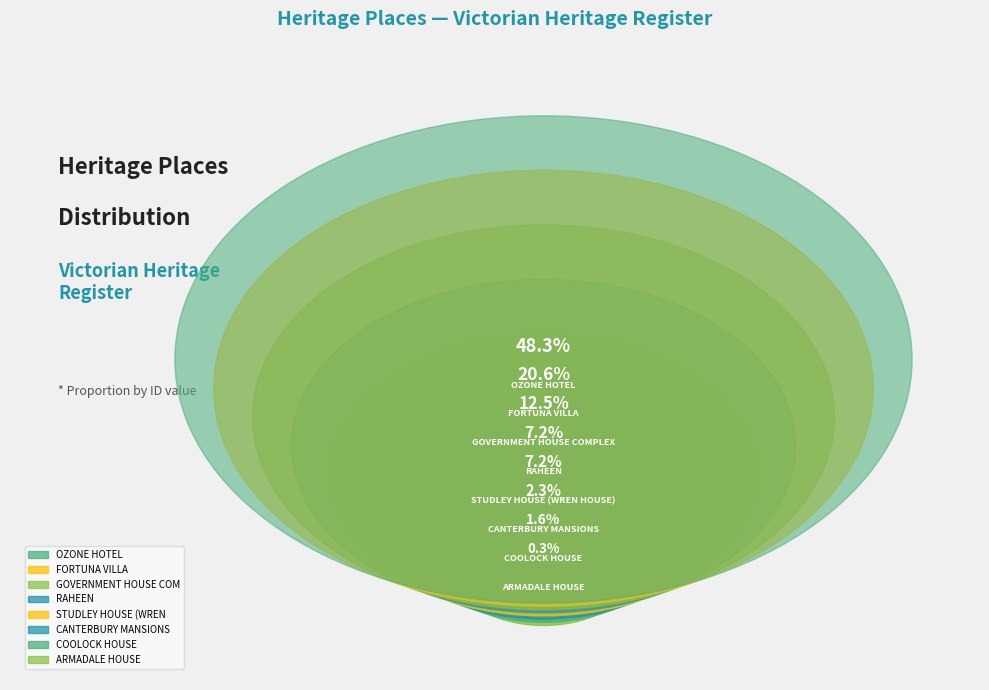

Is ARMADALE HOUSE the majority of the pie?

No